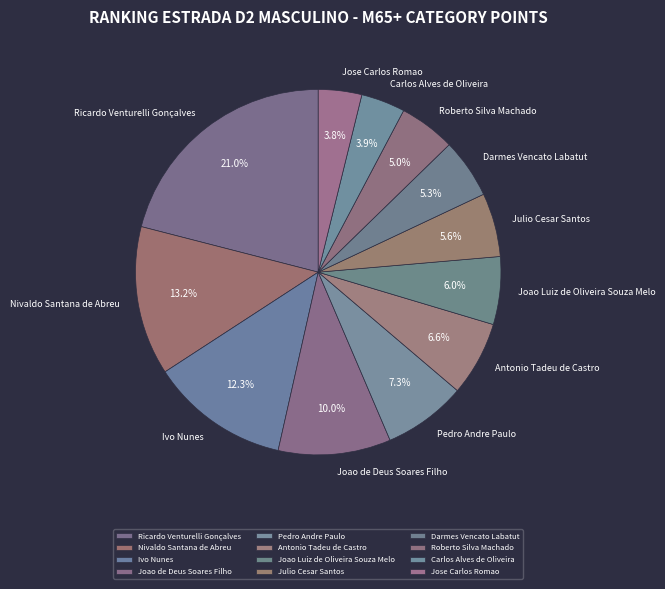

Which category has the biggest portion of the pie?

Ricardo Venturelli Gonçalves